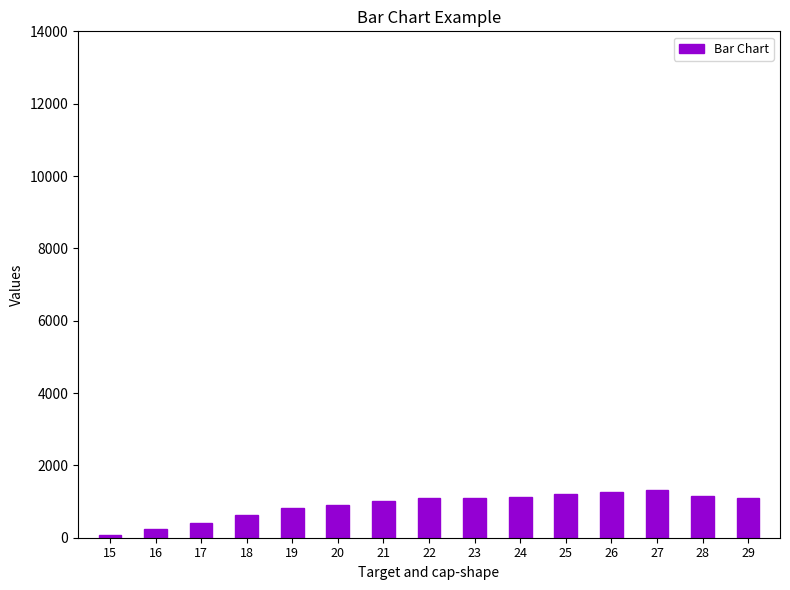

How many values are below 1093?

7